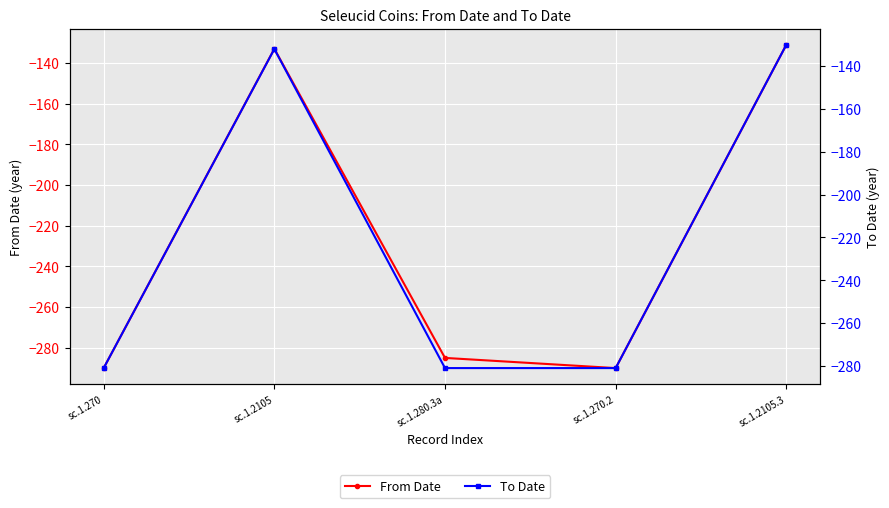

Read the To Date value at sc.1.2105.3, to the nearest 50.

-150